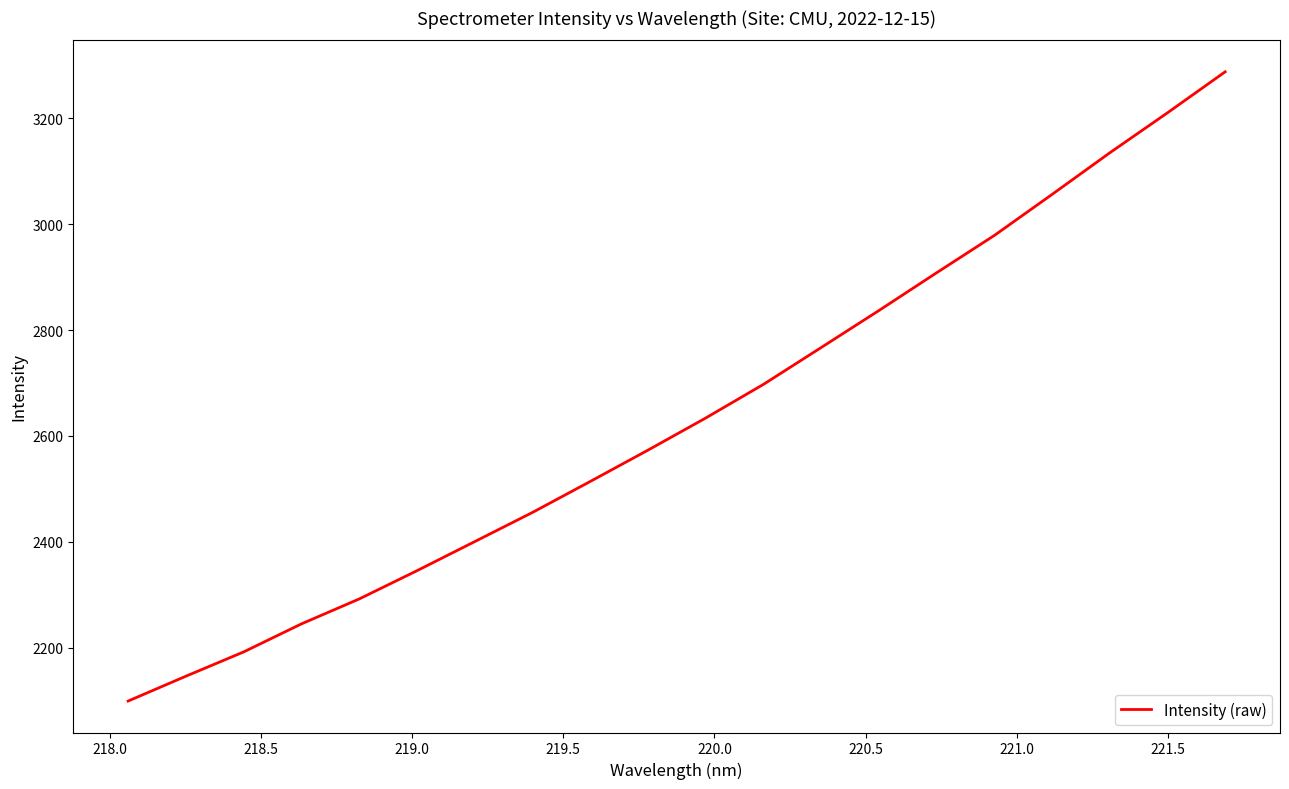

What is the difference between the maximum and minimum values?

1187.7